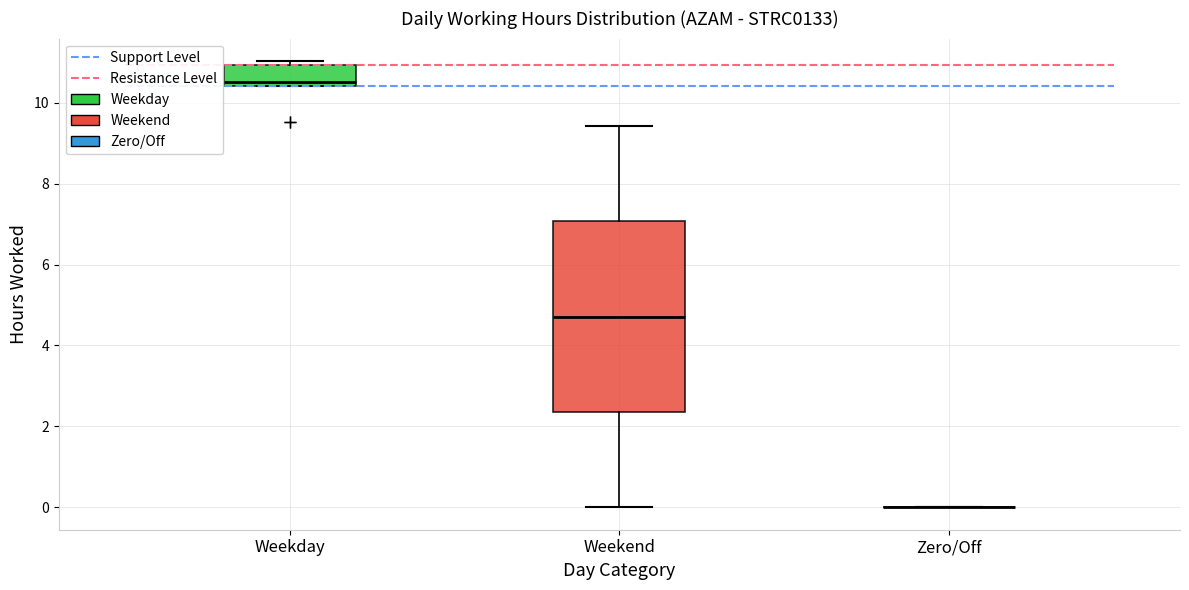

Where does the median line of the box for Weekday sit on the y-axis? The values are not printed on the chart, so give them approximately, as read against the axis.

10.6